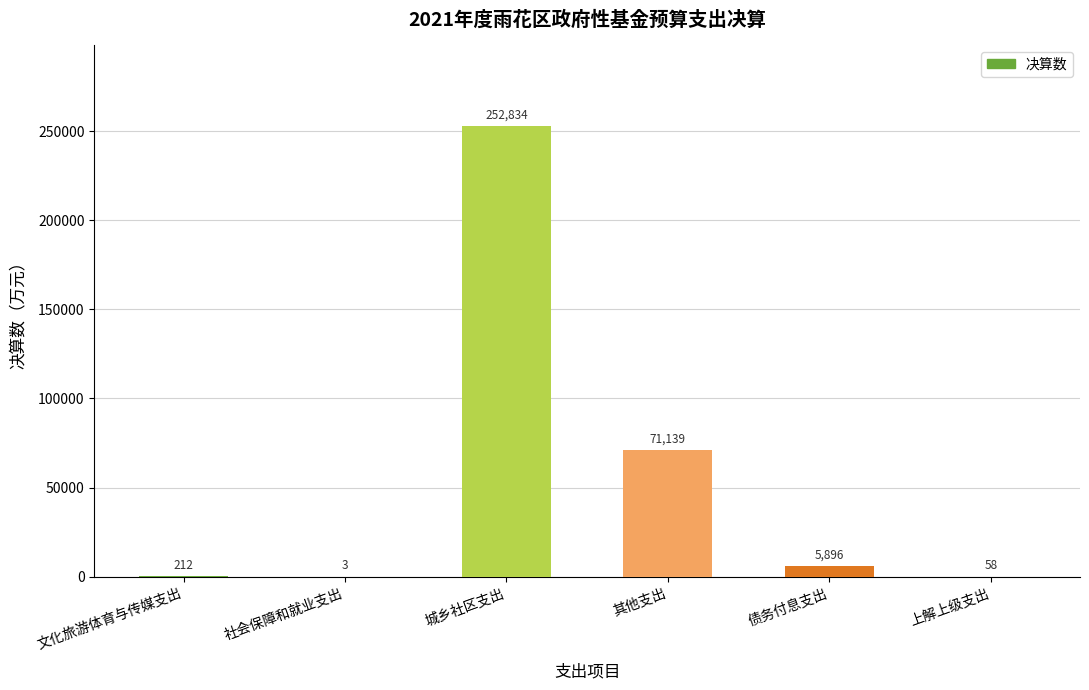

Between 城乡社区支出 and 上解上级支出, which is larger?

城乡社区支出